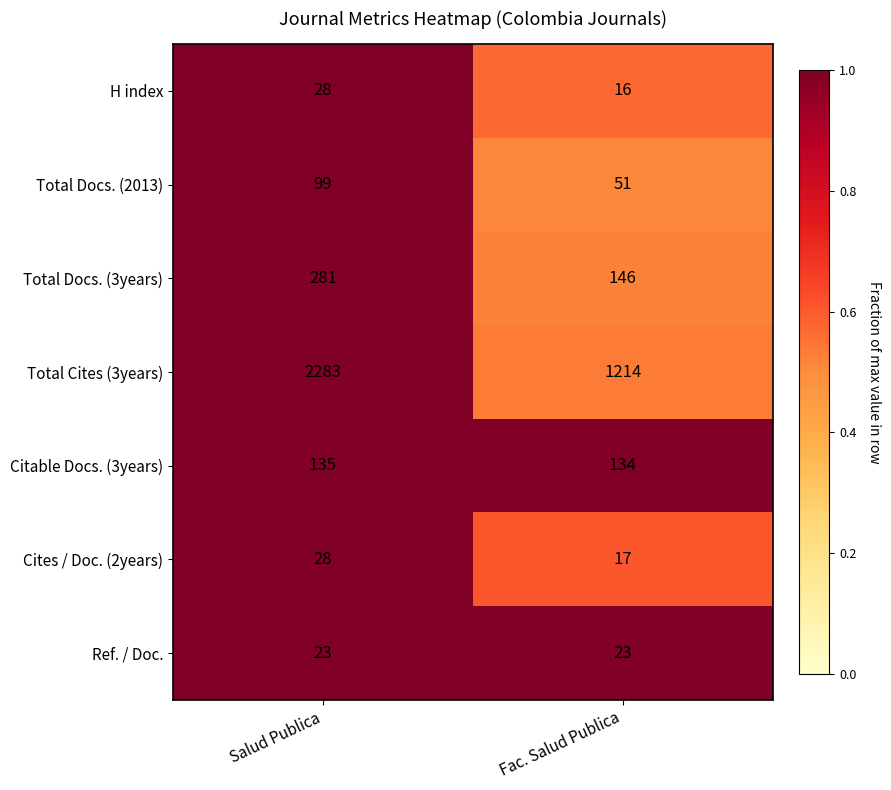

Reading right to left, what are all the values shown in this chart?

H index: Fac. Salud Publica=16	Salud Publica=28
Total Docs. (2013): Fac. Salud Publica=51	Salud Publica=99
Total Docs. (3years): Fac. Salud Publica=146	Salud Publica=281
Total Cites (3years): Fac. Salud Publica=1214	Salud Publica=2283
Citable Docs. (3years): Fac. Salud Publica=134	Salud Publica=135
Cites / Doc. (2years): Fac. Salud Publica=17	Salud Publica=28
Ref. / Doc.: Fac. Salud Publica=23	Salud Publica=23